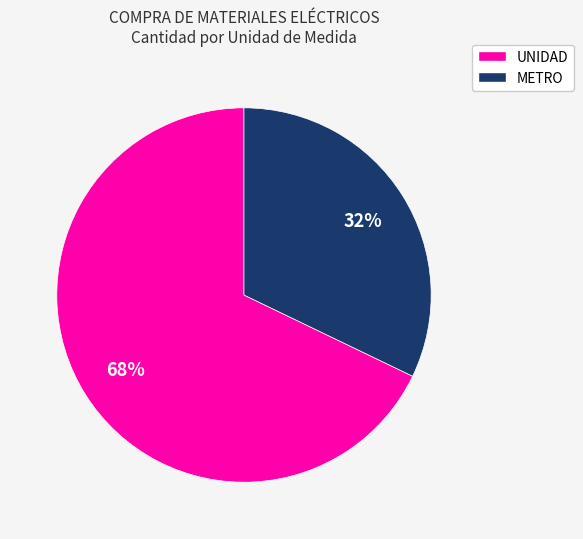

To the nearest percent, what is the difference between the largest and smallest slice percentages?

36%